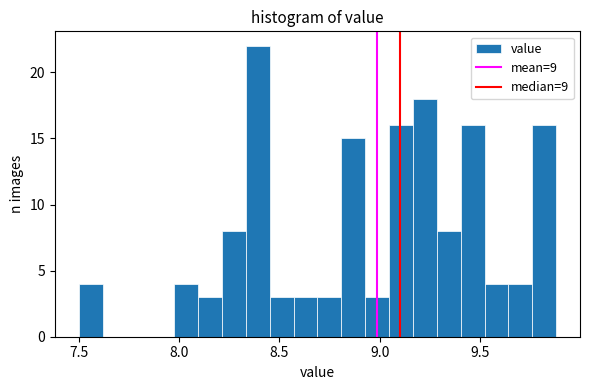

Around what value on the x-axis is the tallest bar? Give the approximate position of its centre, as read against the axis.

8.40